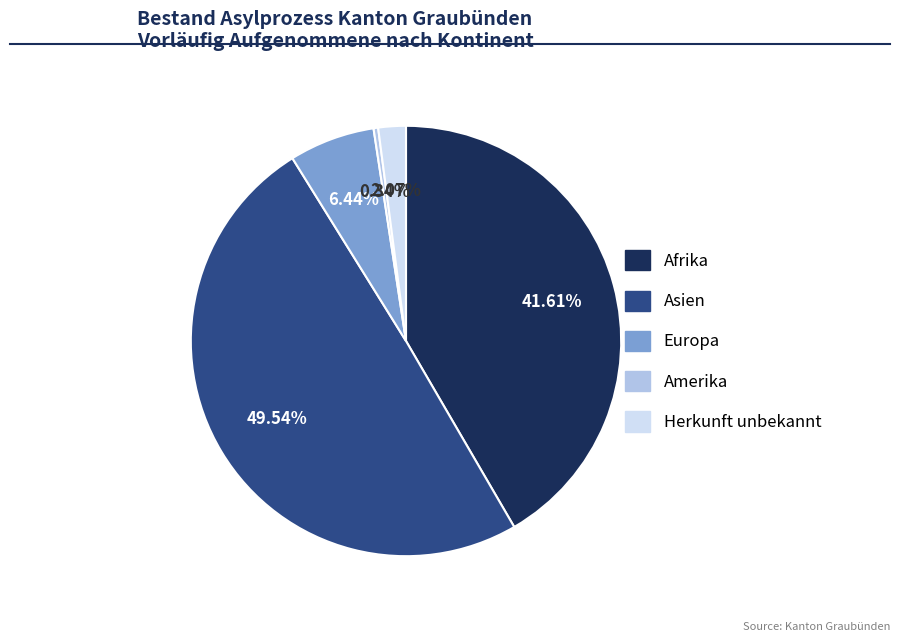

To the nearest percent, what portion does Asien represent?

50%